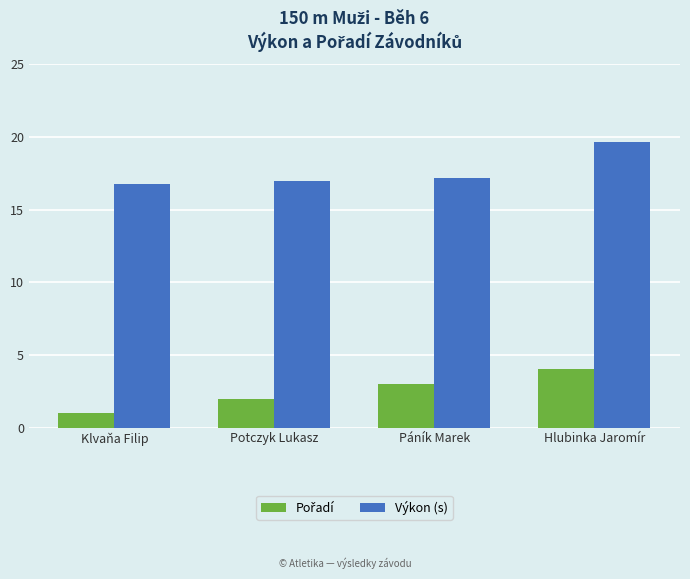

What is the label of the 2nd bar from the left?

Potczyk Lukasz